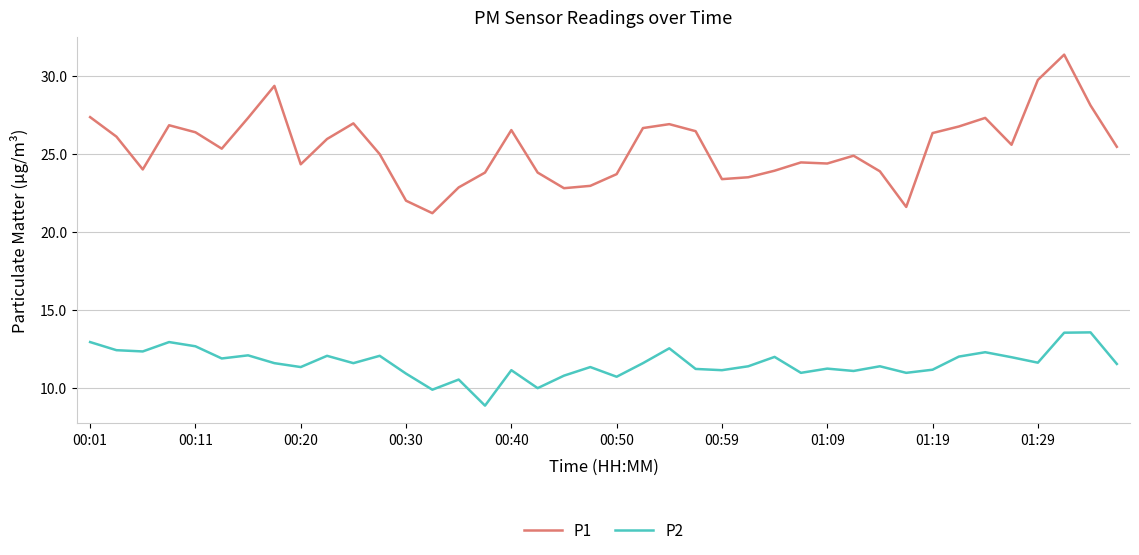

List the series in order of their overall mean, lowest first.

P2, P1